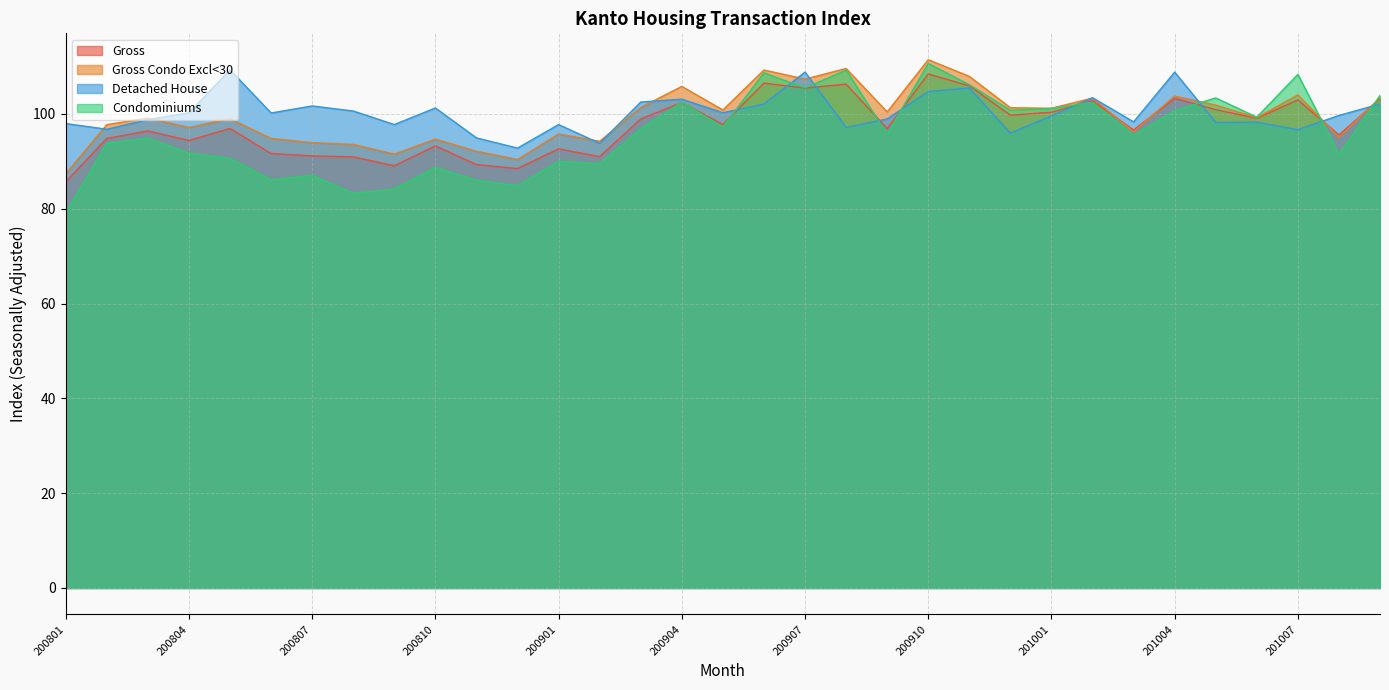

True or false: Detached House and Gross Condo Excl<30 cross at least once.

True